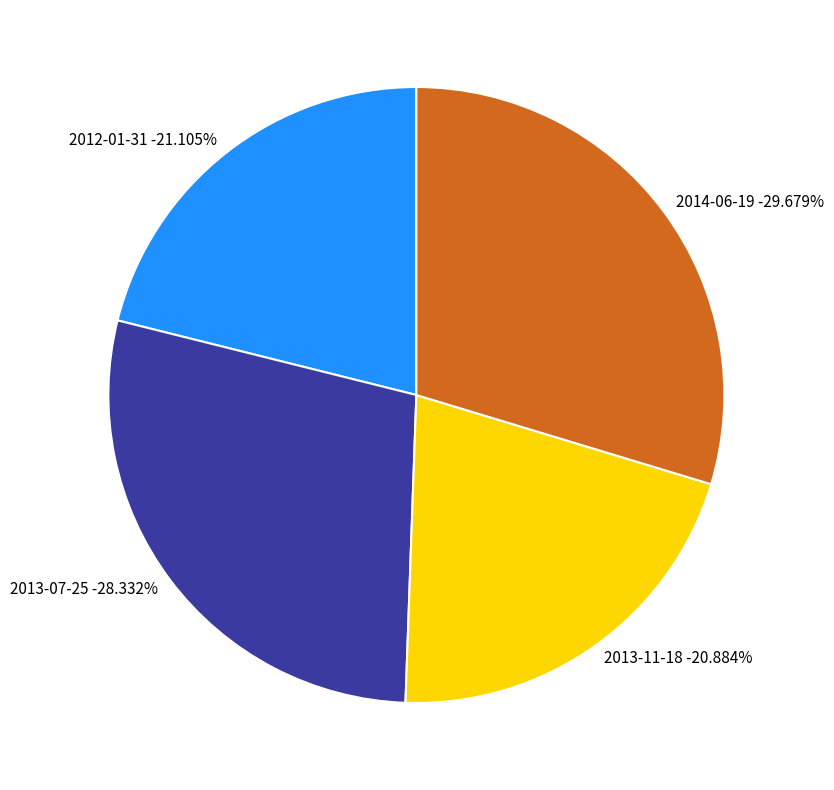

To the nearest percent, what is the difference between the largest and smallest slice percentages?

9%